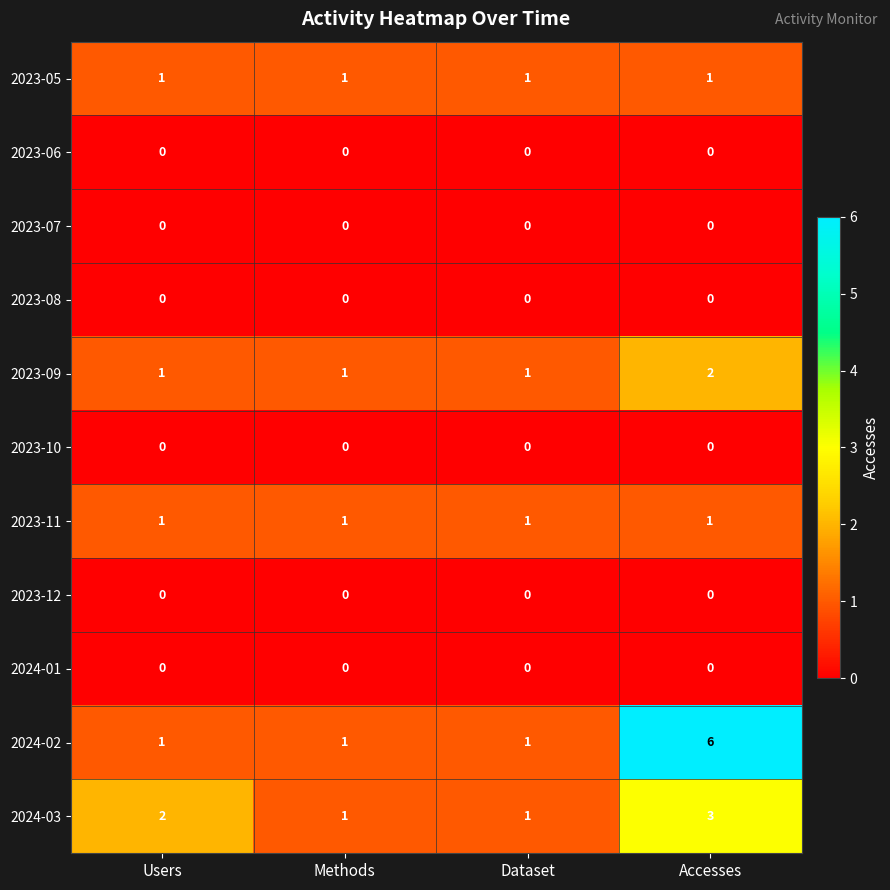

Which series changed the most between Users and Dataset?

2024-03